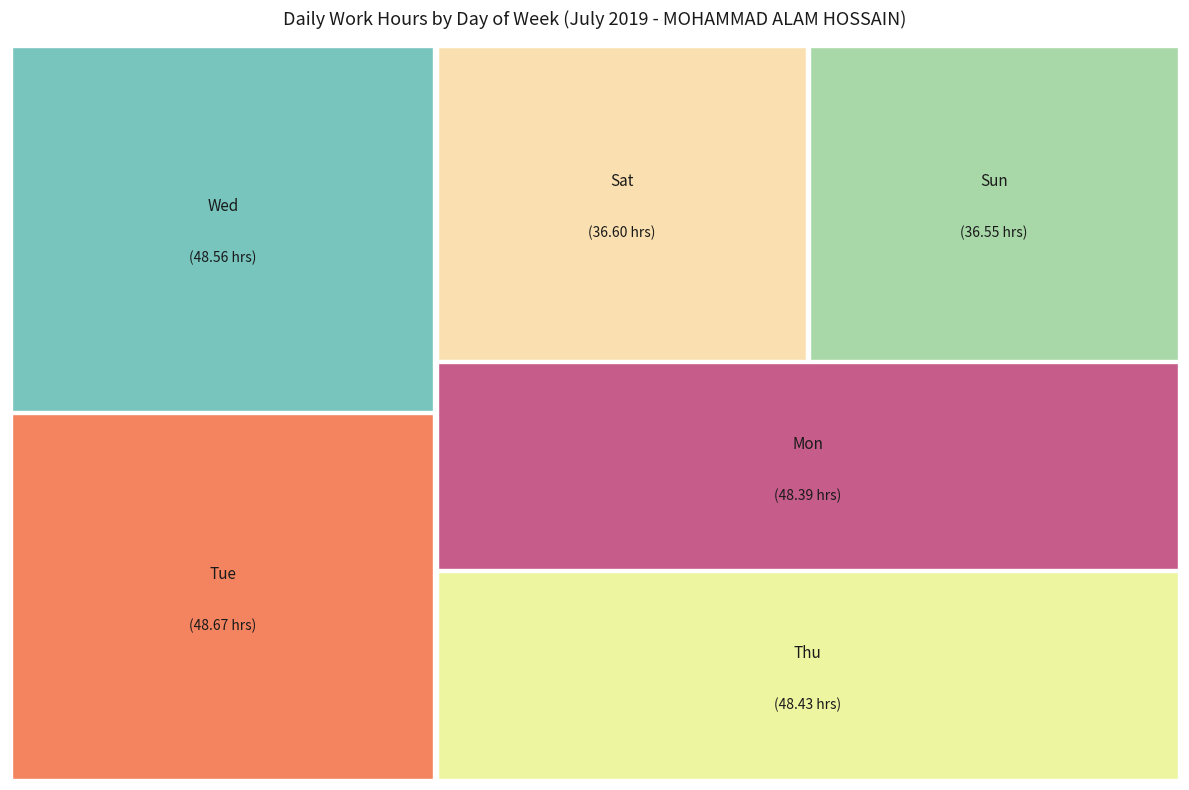

Does any single category account for the majority?

No